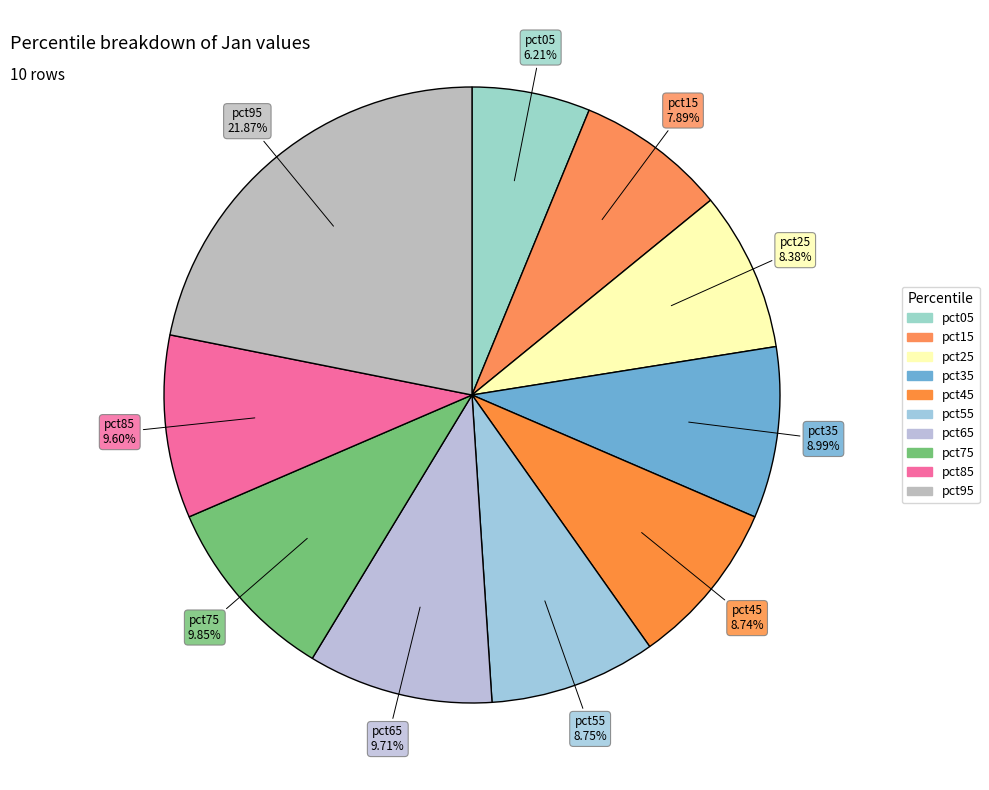

To the nearest percent, what percentage of the pie is pct45?

9%